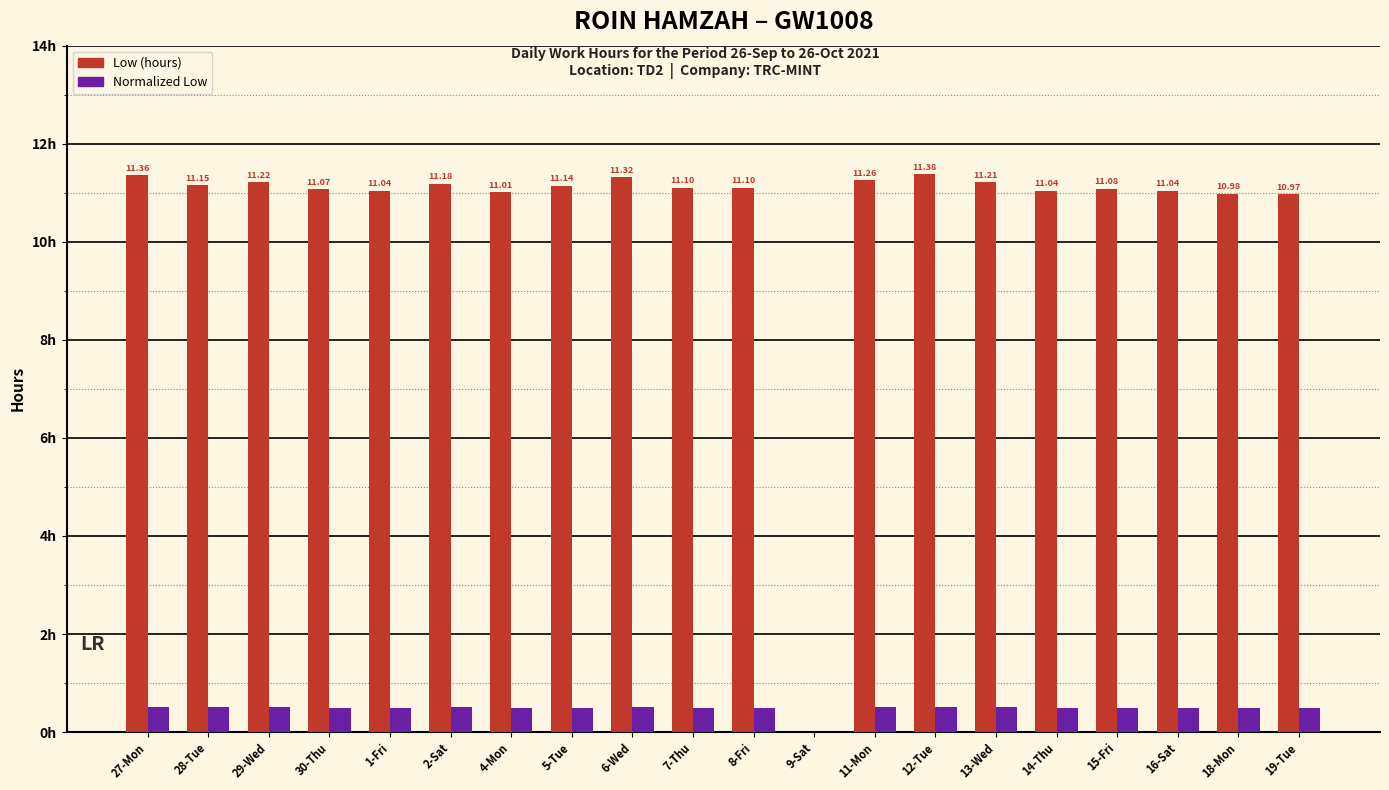

Does the chart contain stacked bars?

No